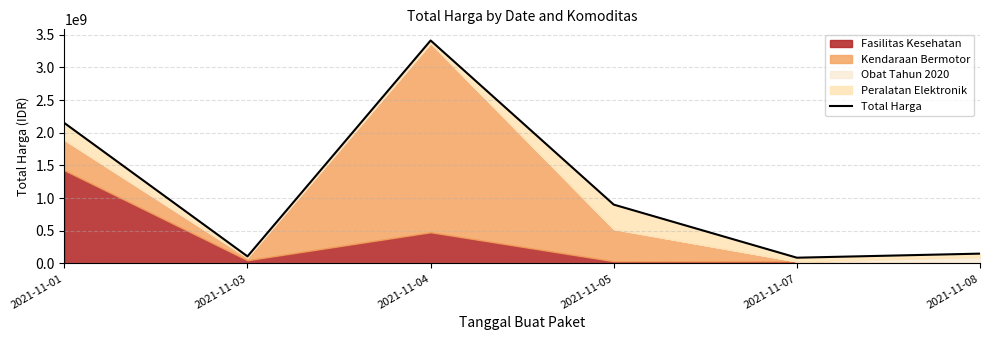

What is the change in value from 2021-11-04 to 2021-11-07?

-3322743240